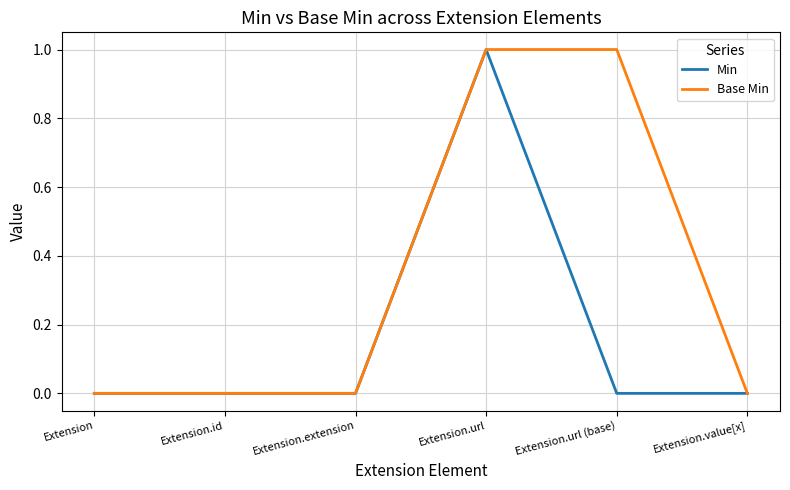

What position from the right is Extension.value[x]?

1